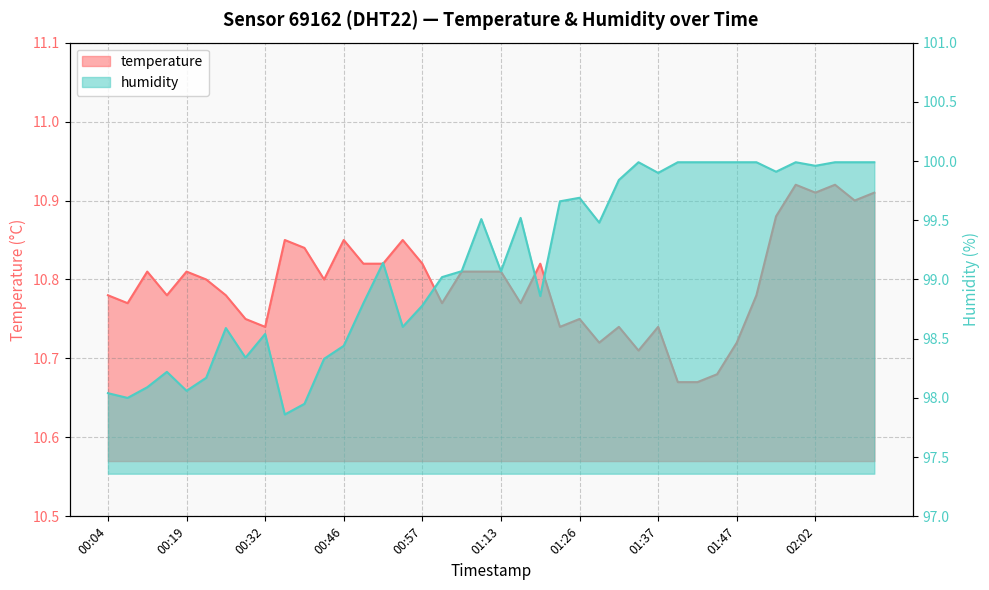

What is the total value across all series at 01:44?

110.7